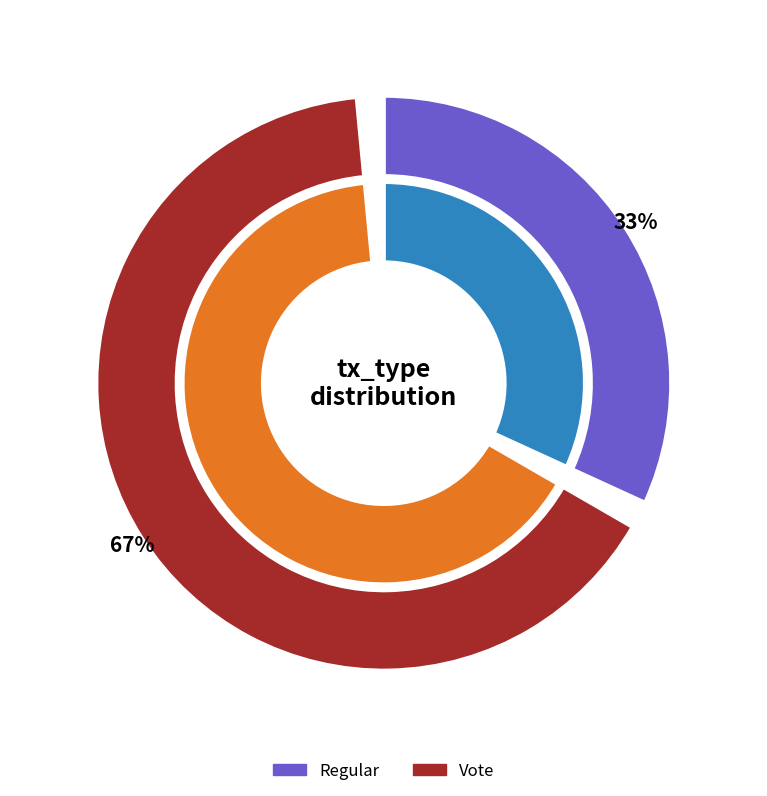

What percentage do Regular and Vote together represent?

100.0%